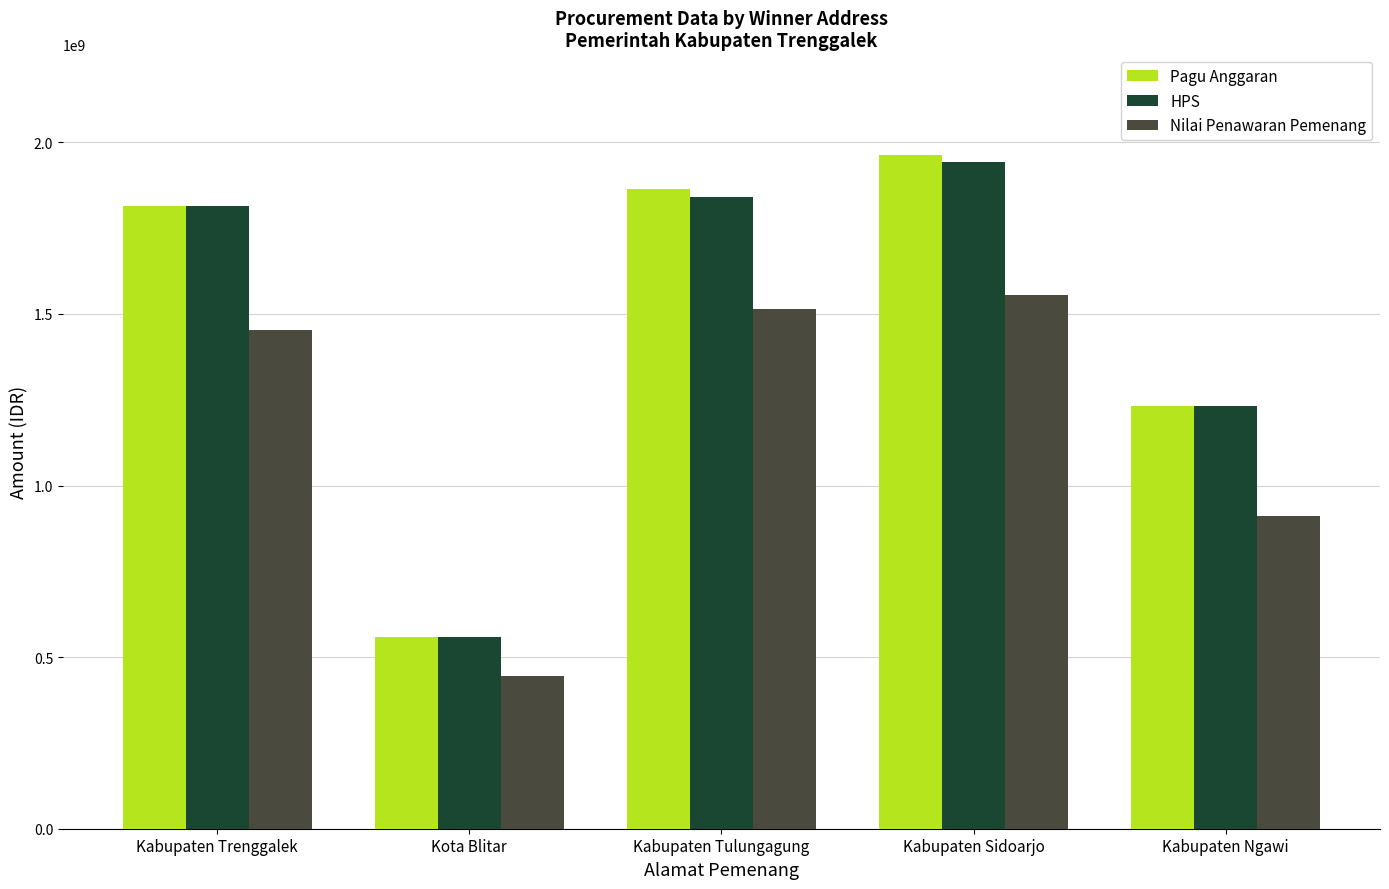

How many data points does each series have?

5